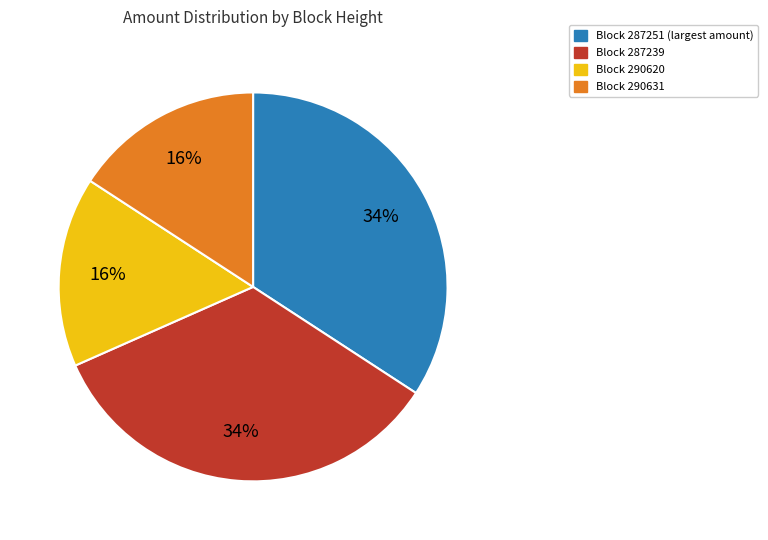

Does any single category account for the majority?

No